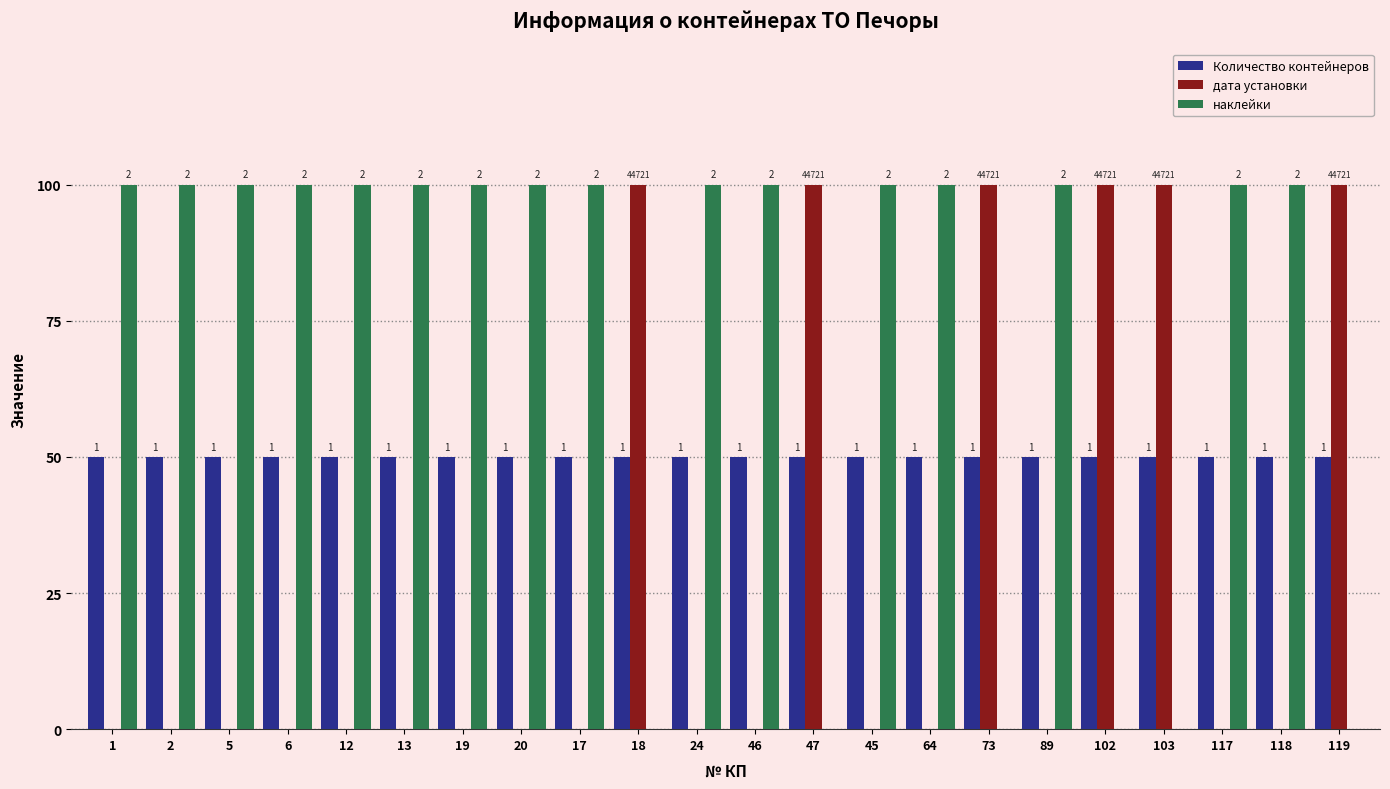

Are the bars horizontal?

No